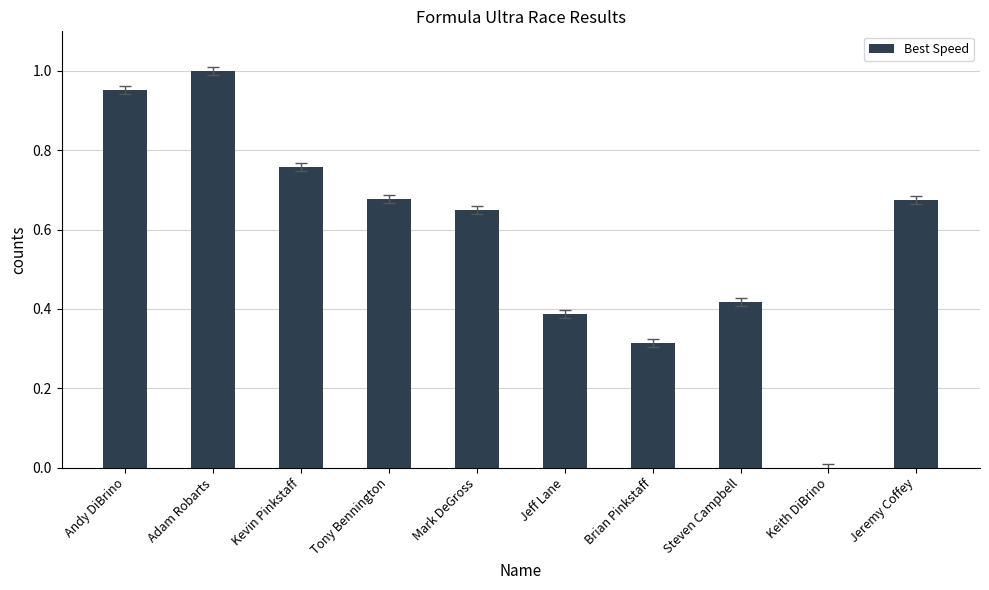

What is the change in value from Mark DeGross to Brian Pinkstaff?

-0.3